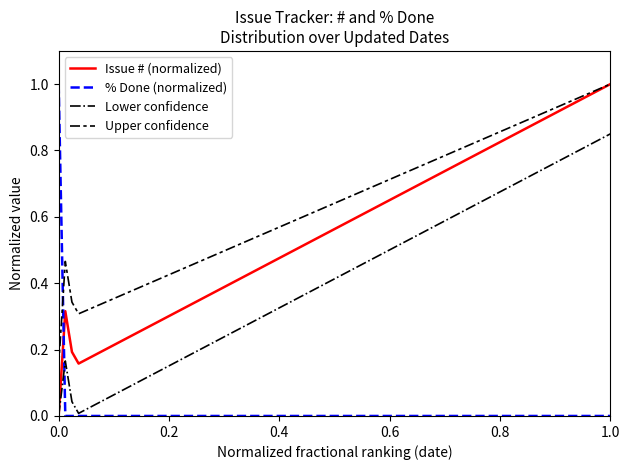

True or false: % Done (normalized) and Issue # (normalized) intersect in this chart.

True